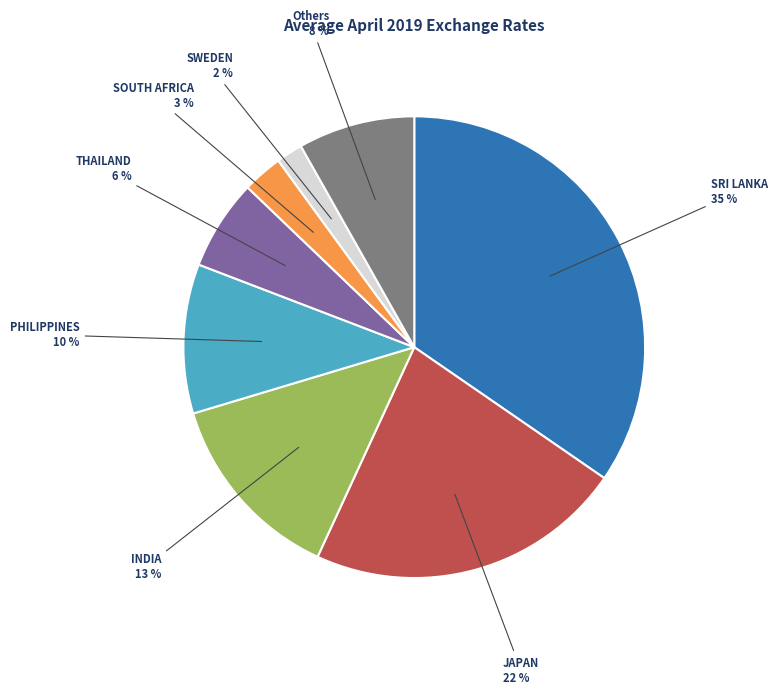

Is there a majority slice in this chart?

No